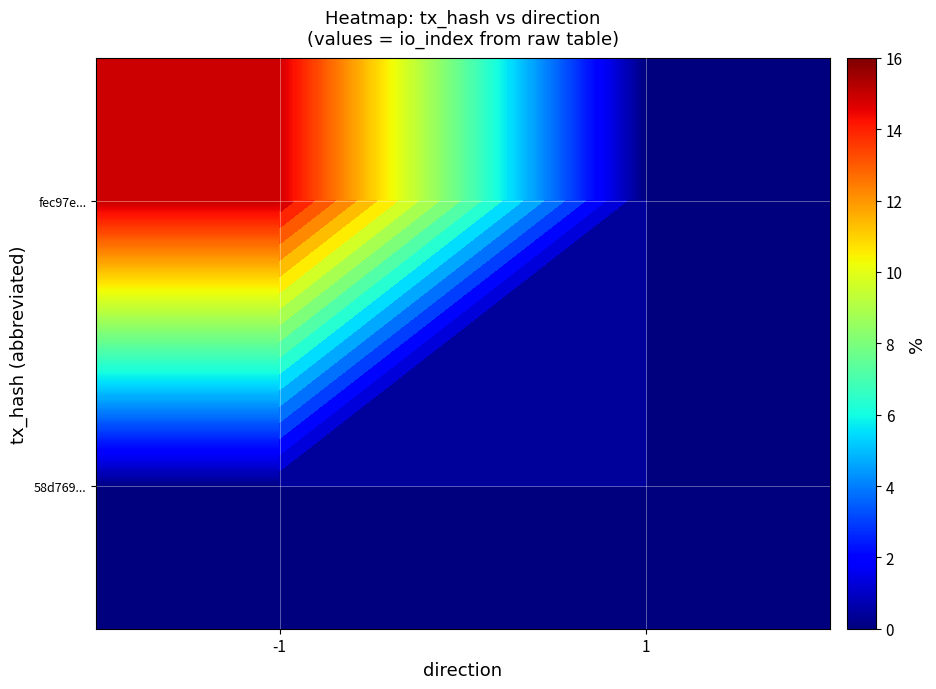

What is the total value across all series at 1?

0.1